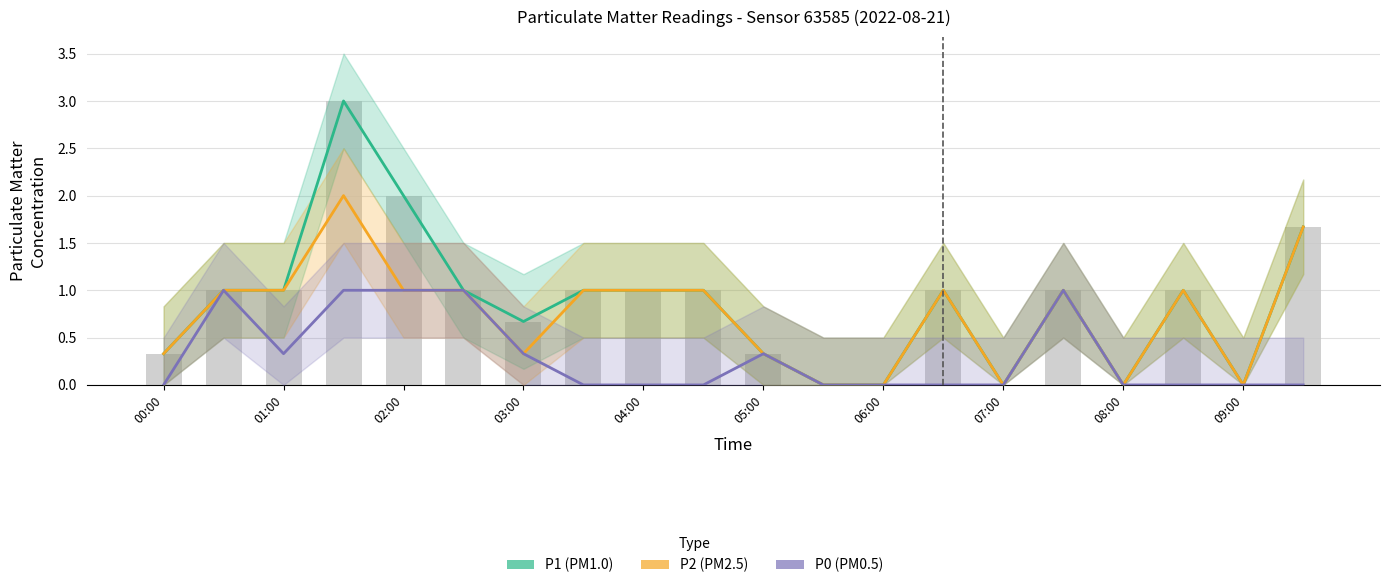

Reading left to right, list all the values displayed in this chart.

P1: 0.3	1.0	1.0	3.0	2.0	1.0	0.7	1.0	1.0	1.0	0.3	0.0	0.0	1.0	0.0	1.0	0.0	1.0	0.0	1.7
P2: 0.3	1.0	1.0	2.0	1.0	1.0	0.3	1.0	1.0	1.0	0.3	0.0	0.0	1.0	0.0	1.0	0.0	1.0	0.0	1.7
P0: 0.0	1.0	0.3	1.0	1.0	1.0	0.3	0.0	0.0	0.0	0.3	0.0	0.0	0.0	0.0	1.0	0.0	0.0	0.0	0.0